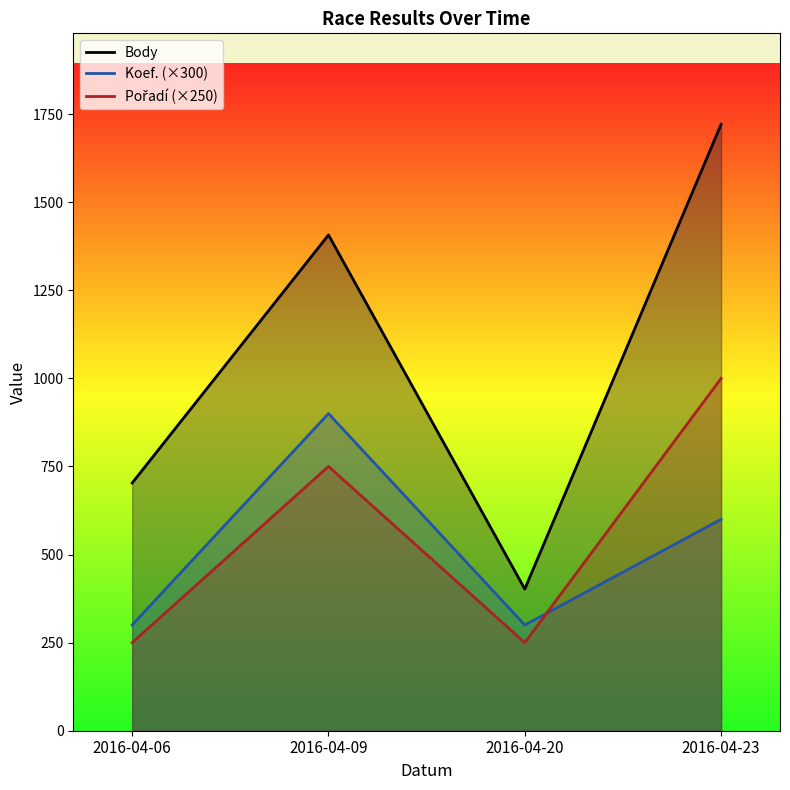

True or false: Pořadí (×250) and Koef. (×300) intersect in this chart.

True